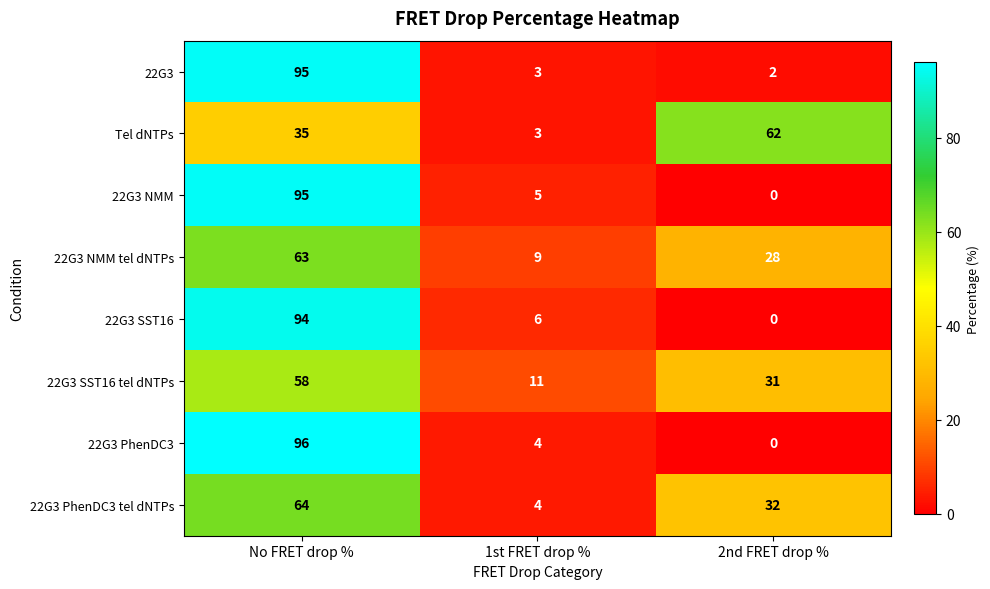

Reading left to right, what are all the values shown in this chart?

22G3: No FRET drop %=95	1st FRET drop %=3	2nd FRET drop %=2
Tel dNTPs: No FRET drop %=35	1st FRET drop %=3	2nd FRET drop %=62
22G3 NMM: No FRET drop %=95	1st FRET drop %=5	2nd FRET drop %=0
22G3 NMM tel dNTPs: No FRET drop %=63	1st FRET drop %=9	2nd FRET drop %=28
22G3 SST16: No FRET drop %=94	1st FRET drop %=6	2nd FRET drop %=0
22G3 SST16 tel dNTPs: No FRET drop %=58	1st FRET drop %=11	2nd FRET drop %=31
22G3 PhenDC3: No FRET drop %=96	1st FRET drop %=4	2nd FRET drop %=0
22G3 PhenDC3 tel dNTPs: No FRET drop %=64	1st FRET drop %=4	2nd FRET drop %=32